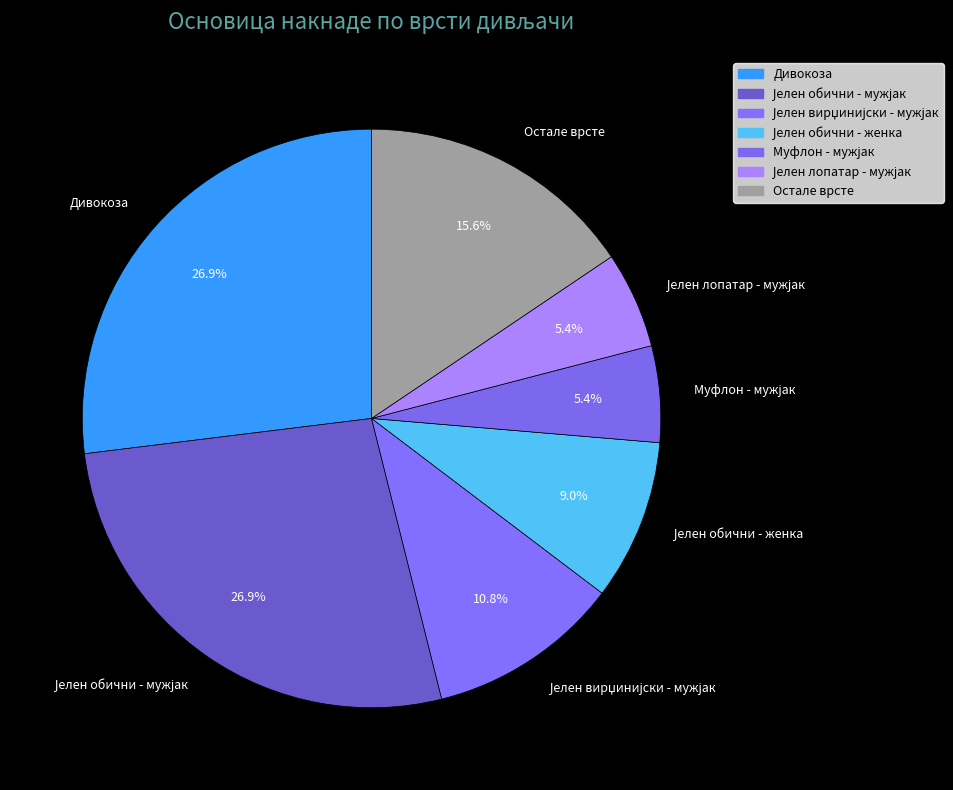

Does Дивокоза represent more than half of the total?

No